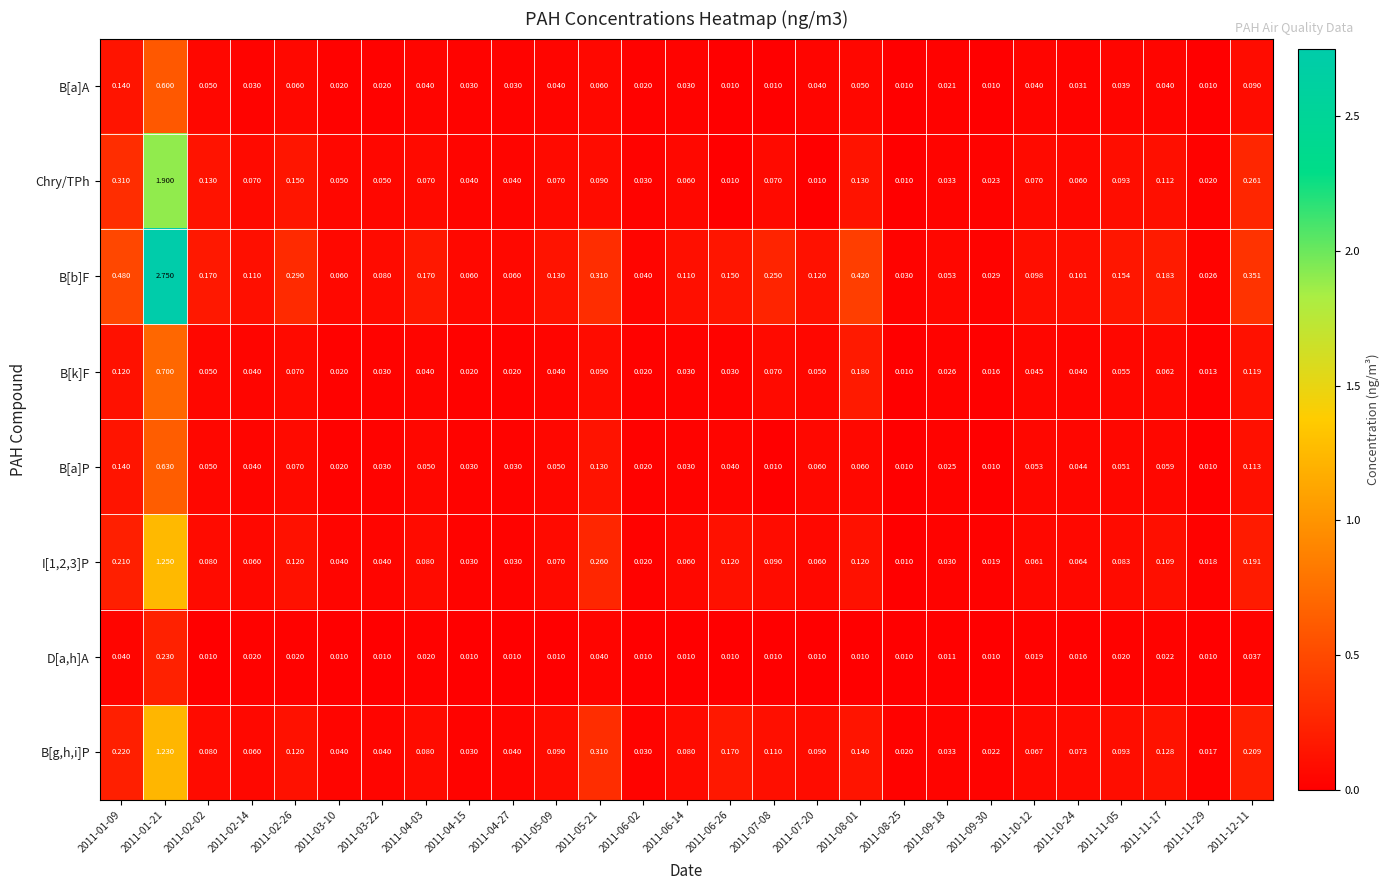

Rank the series by their maximum value, from lowest to highest.

D[a,h]A, B[a]A, B[a]P, B[k]F, B[g,h,i]P, I[1,2,3]P, Chry/TPh, B[b]F